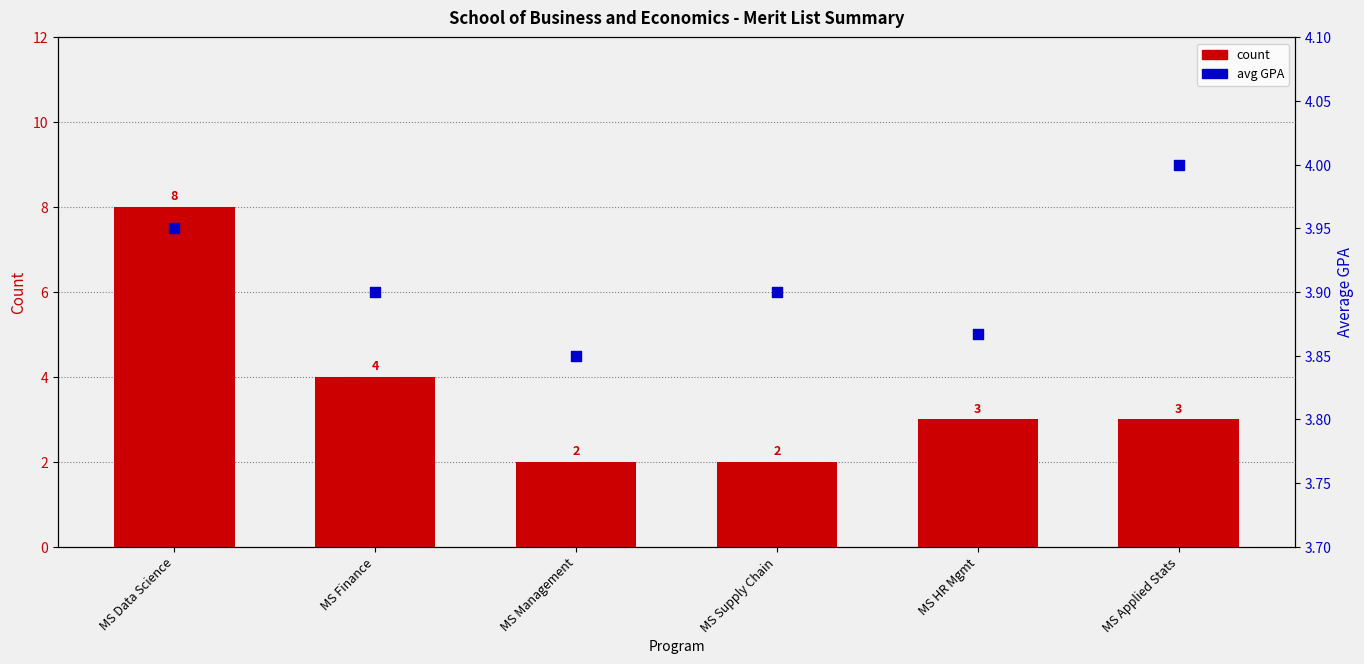

What are all the series names shown in the legend?

count, avg GPA